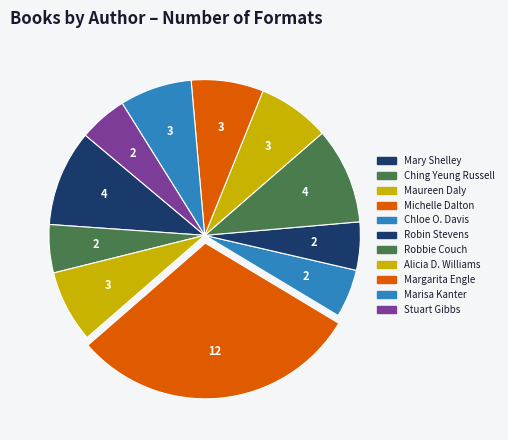

Count the number of slices in the pie.

11